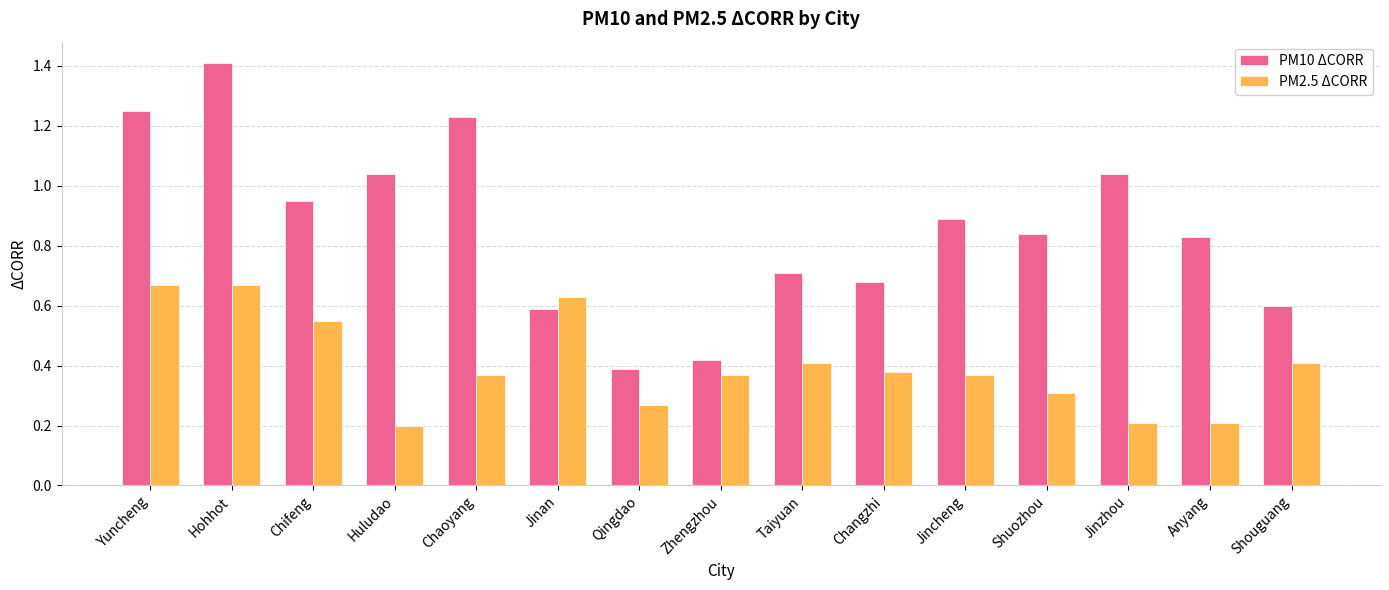

Which series has the widest spread of values?

PM10 ΔCORR